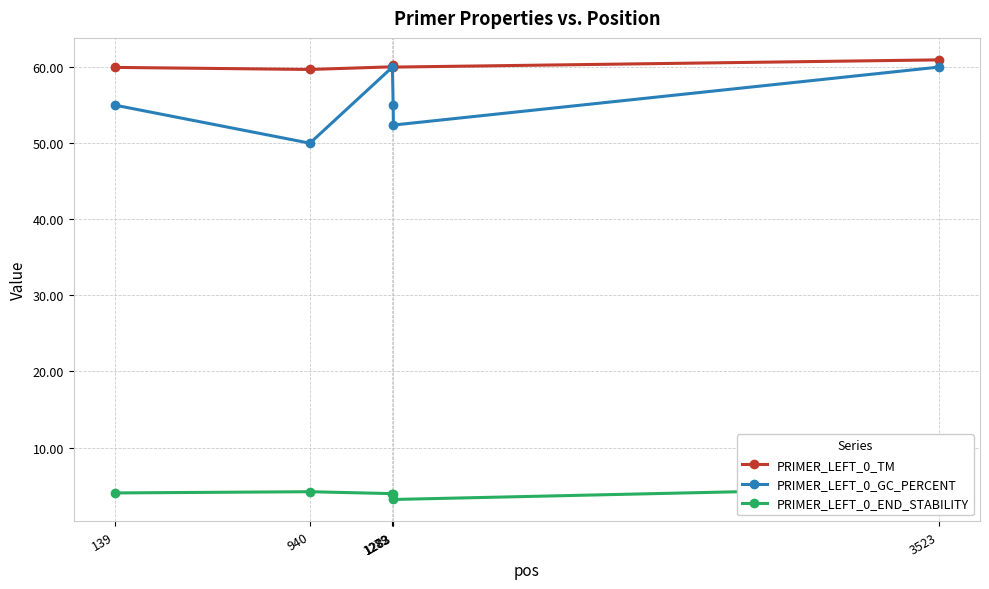

Which series has the largest total across all categories?

PRIMER_LEFT_0_TM